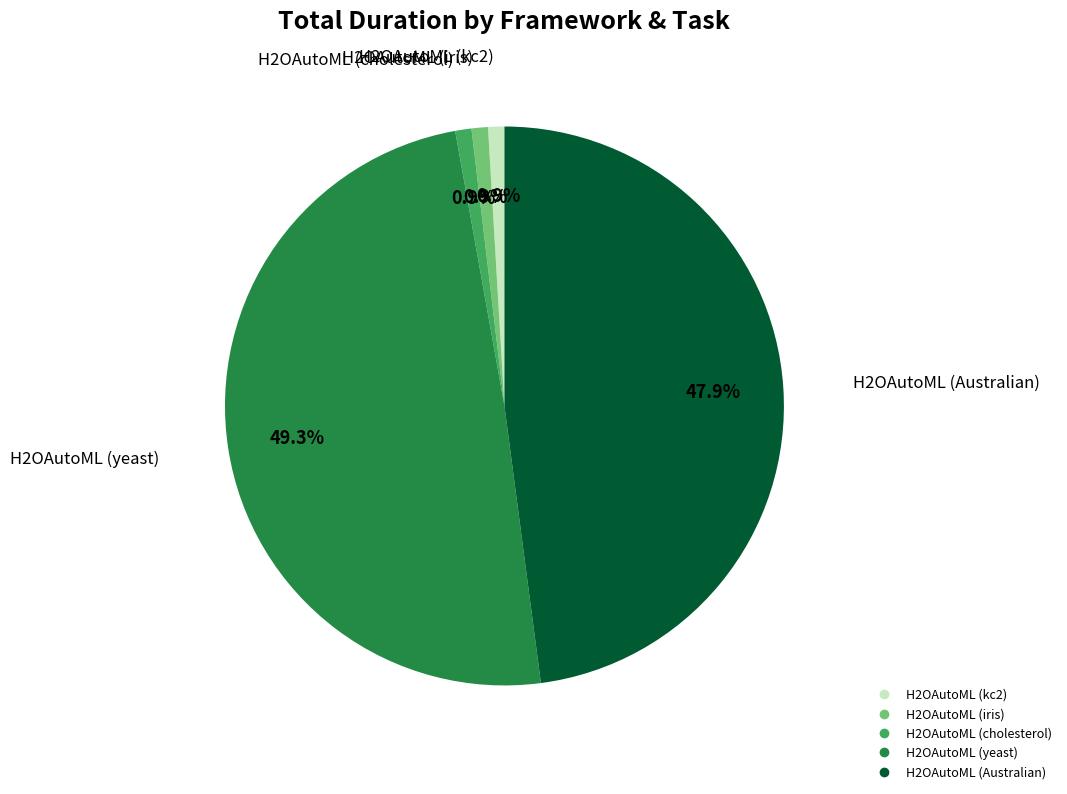

How many slices are in this pie chart?

5